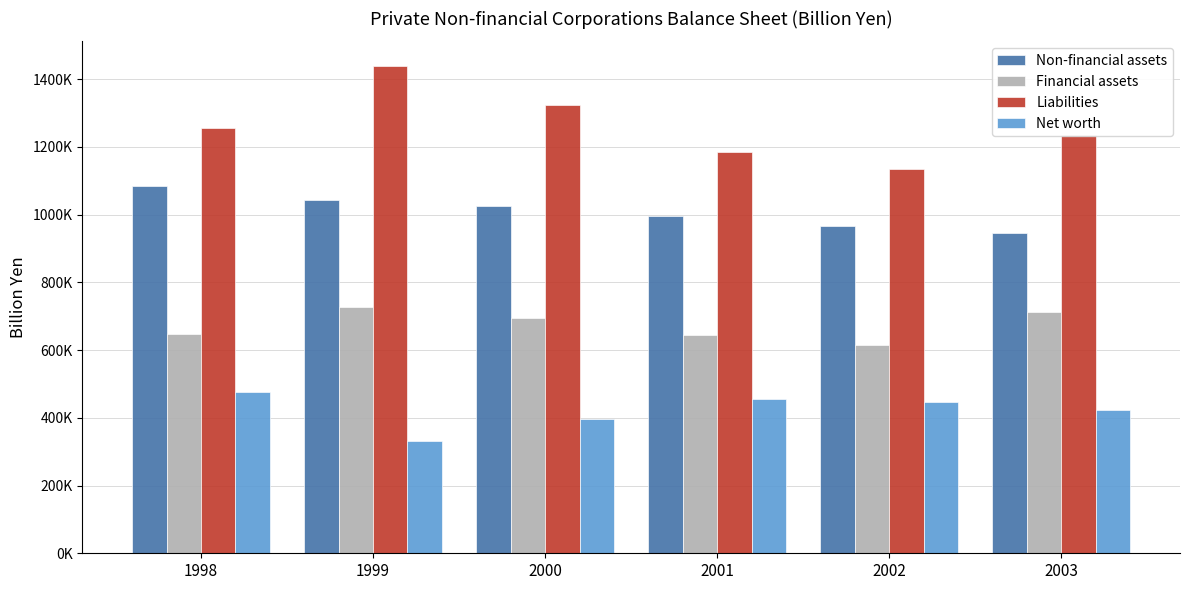

Reading right to left, extract all data points from this chart.

Non-financial assets: 2003=947015.2	2002=967056.6	2001=996255.8	2000=1024179.7	1999=1042236.4	1998=1085441.2
Financial assets: 2003=711520.5	2002=615153.5	2001=644243.8	2000=694587.1	1999=728258.7	1998=647986.8
Liabilities: 2003=1234643.0	2002=1136128.3	2001=1186347.2	2000=1322787.2	1999=1439797.5	1998=1256976.3
Net worth: 2003=423892.7	2002=446081.8	2001=454152.4	2000=395979.6	1999=330697.6	1998=476451.7